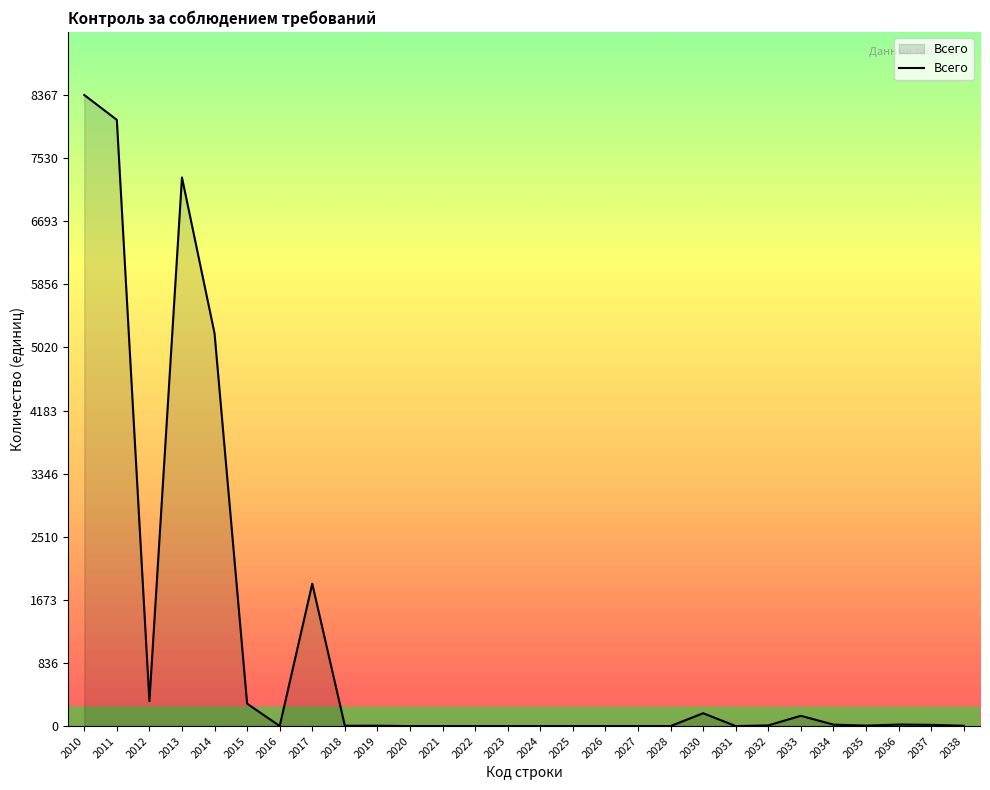

True or false: the data has more than 1 interior local peaks.

True